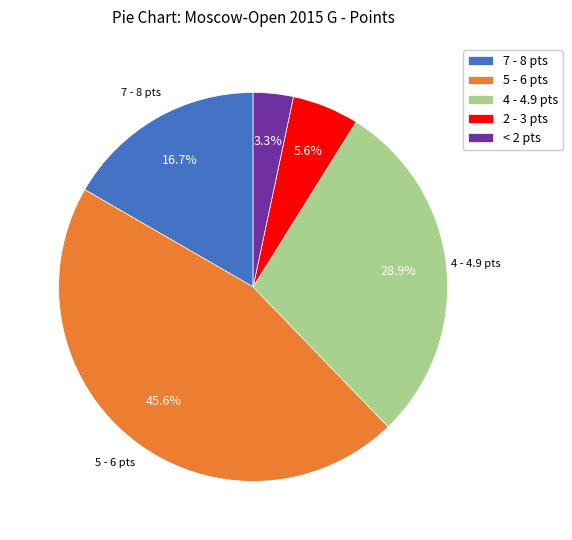

What is the total percentage of < 2 pts and 2 - 3 pts?

8.9%